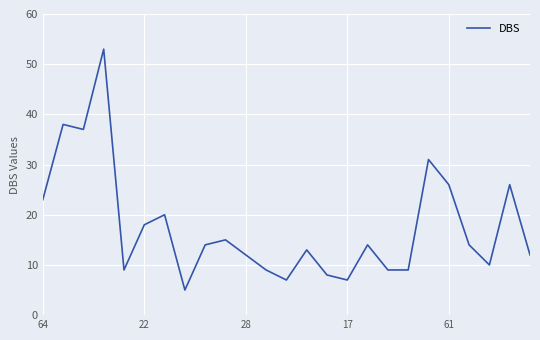

How many series are shown in this chart?

1